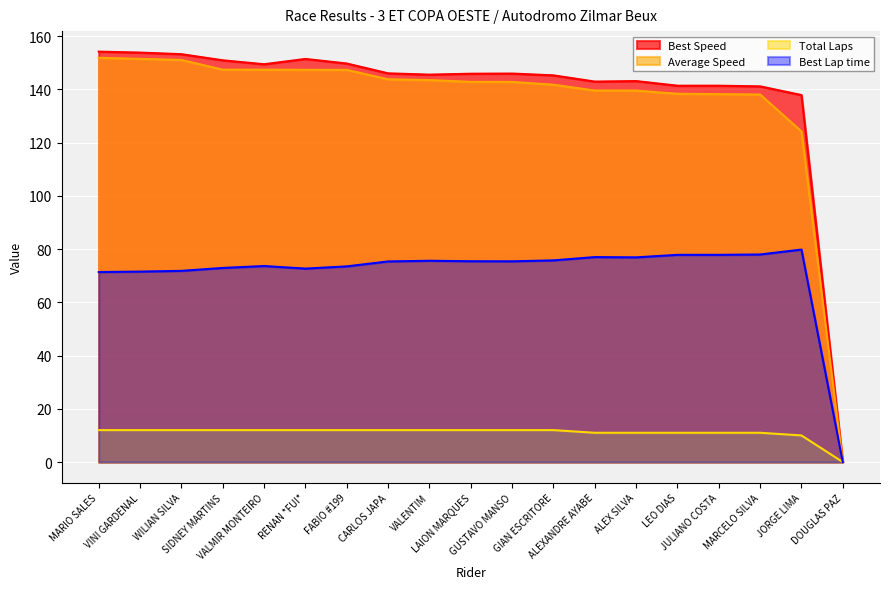

True or false: Average Speed and Best Lap time cross at least once.

False